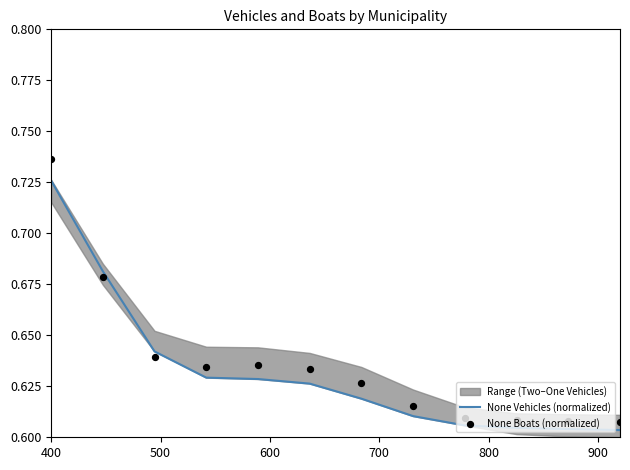

Which series contains the lowest Y value?

None Vehicles (normalized)